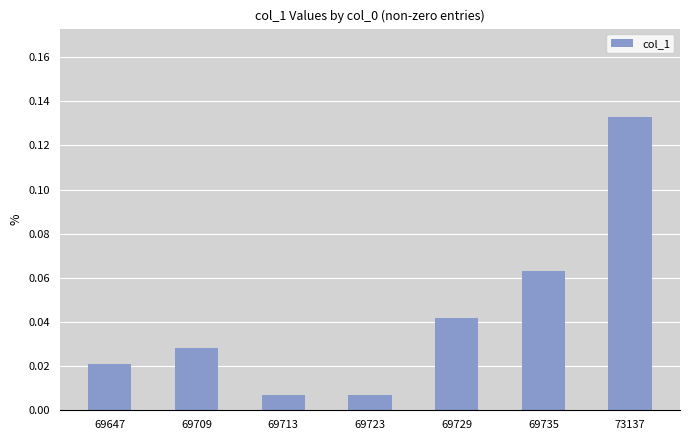

How many data points does each series have?

7